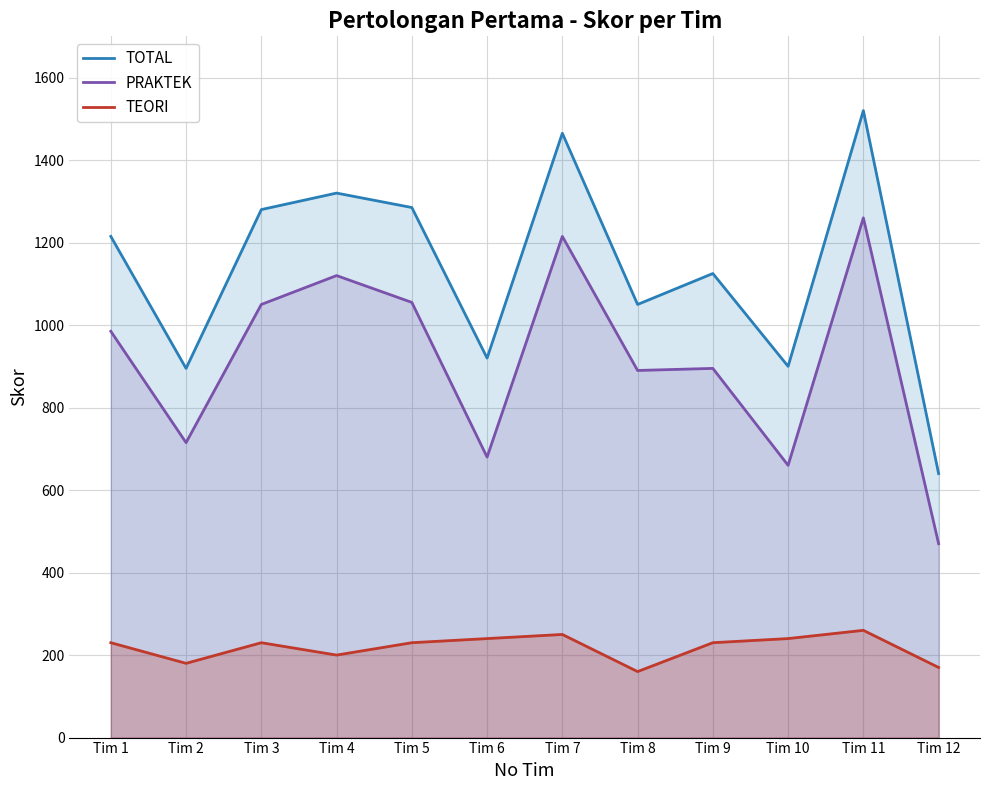

How many lines are shown in the chart?

3